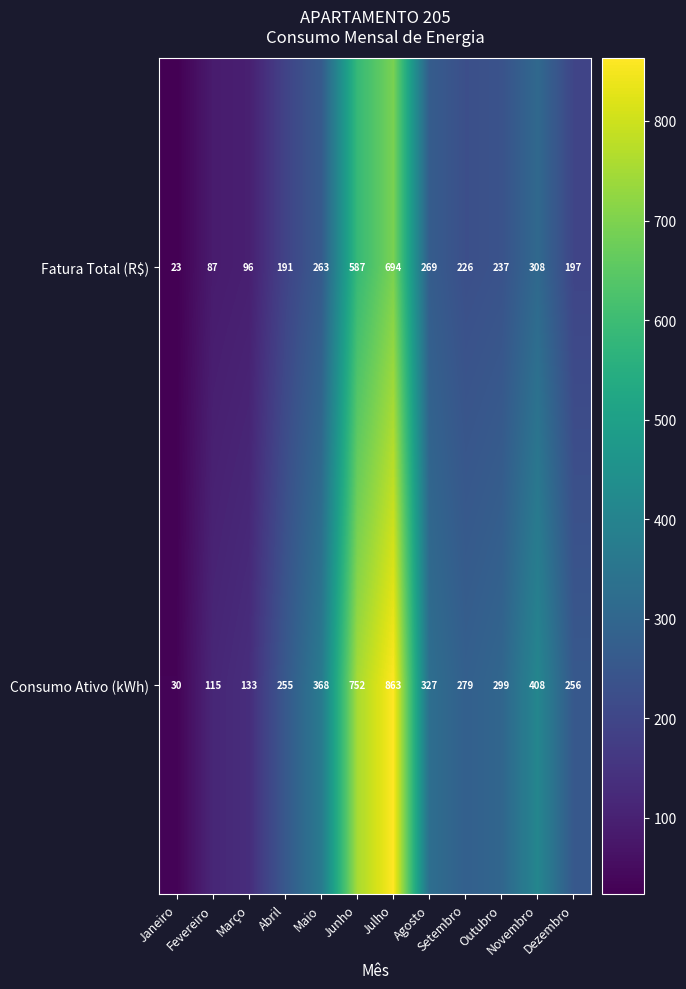

At which label does Fatura Total (R$) reach its minimum?

Janeiro